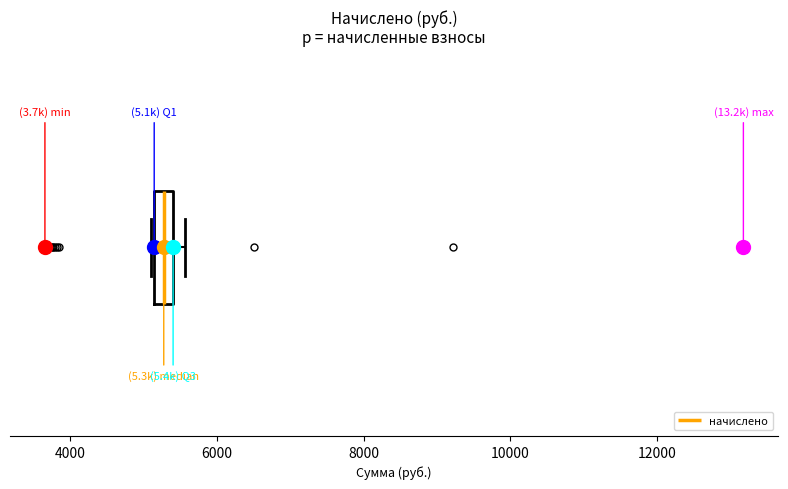

Where is the left edge of the box on the x-axis? The values are not printed on the chart, so give them approximately, as read against the axis.

5200